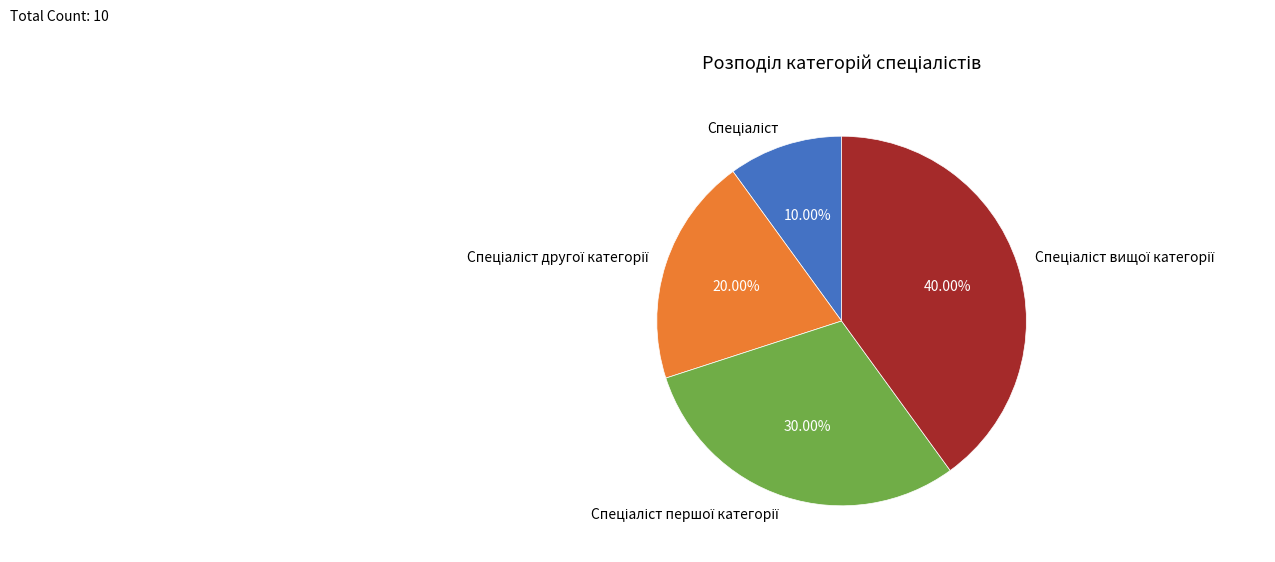

Is there a majority slice in this chart?

No